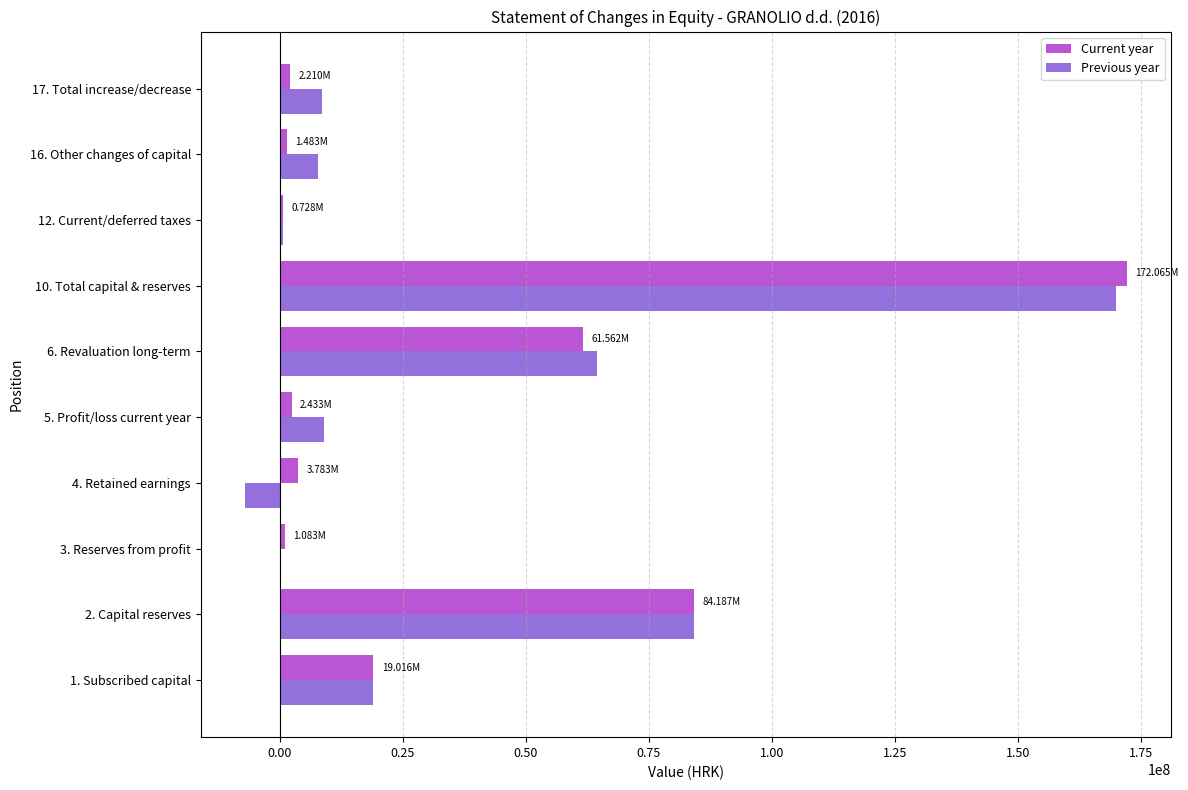

Which series has the widest spread of values?

Previous year